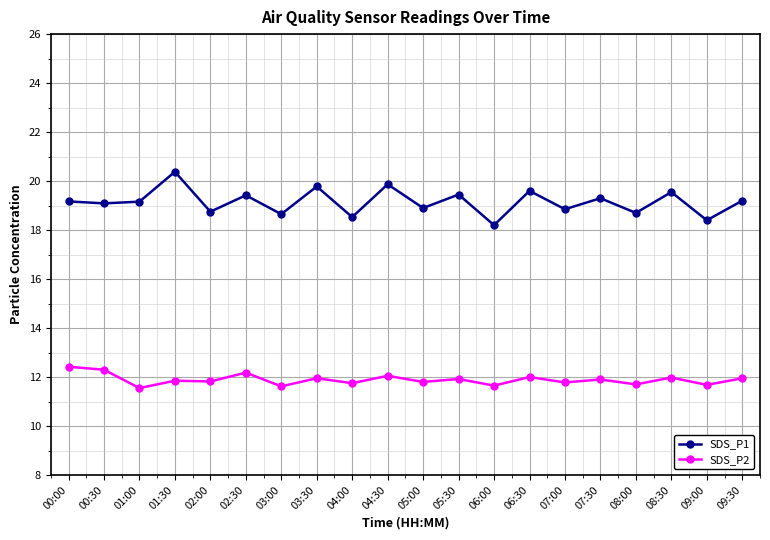

What is the difference between the second highest and second lowest values in the SDS_P1 series?

1.5